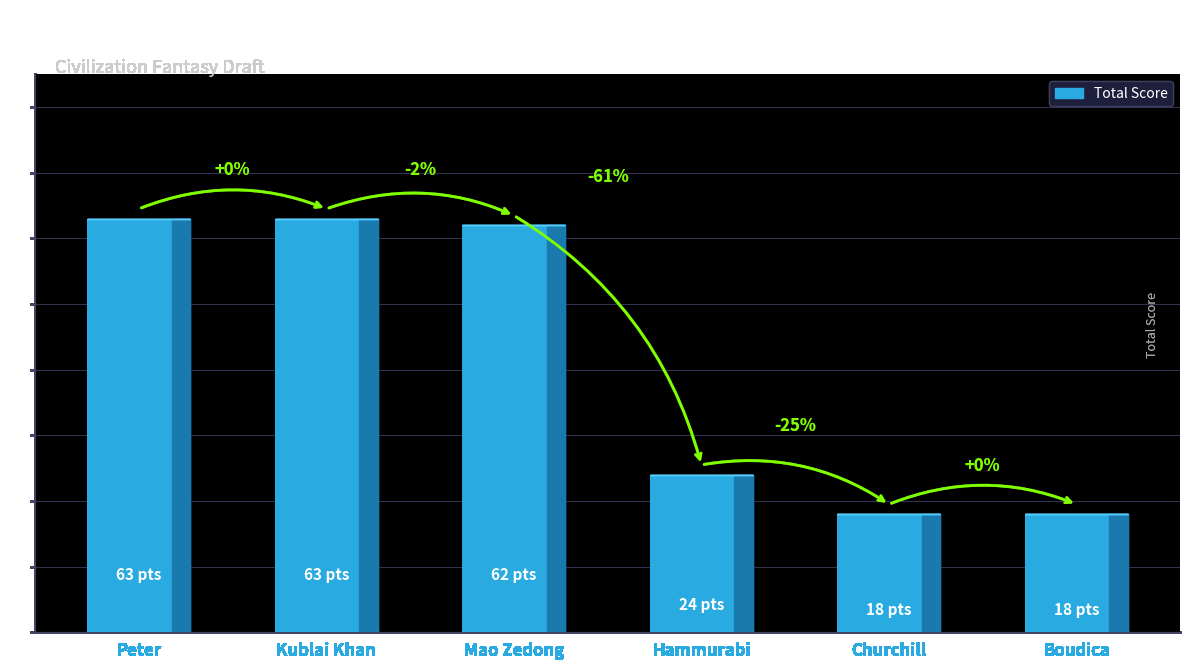

How many bars are there in total?

6